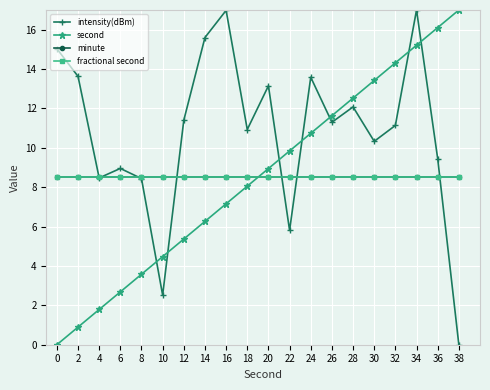

Between 38 and 28, which is larger?

28